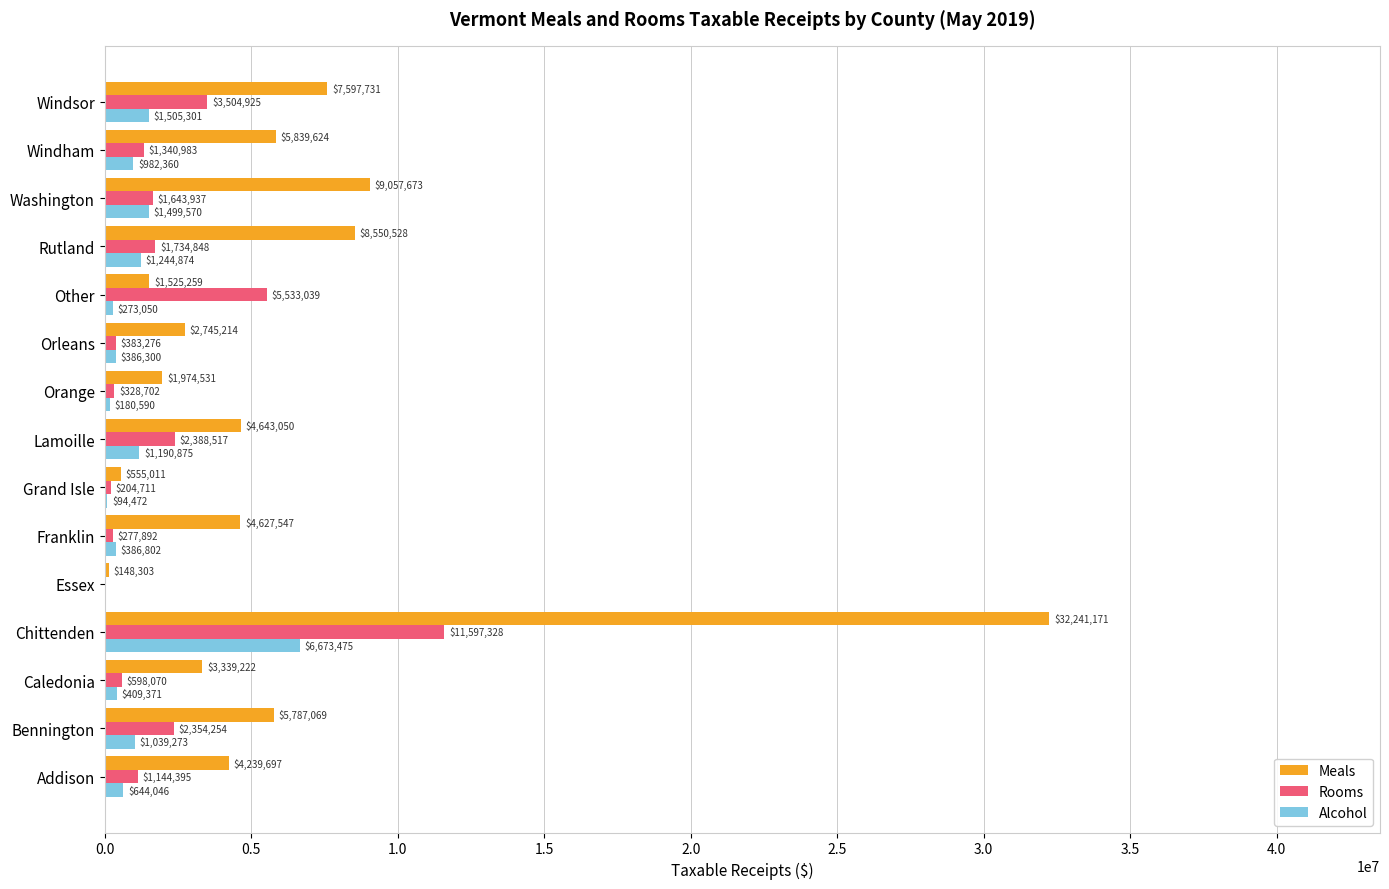

At which category is the sum across all series the highest?

Chittenden